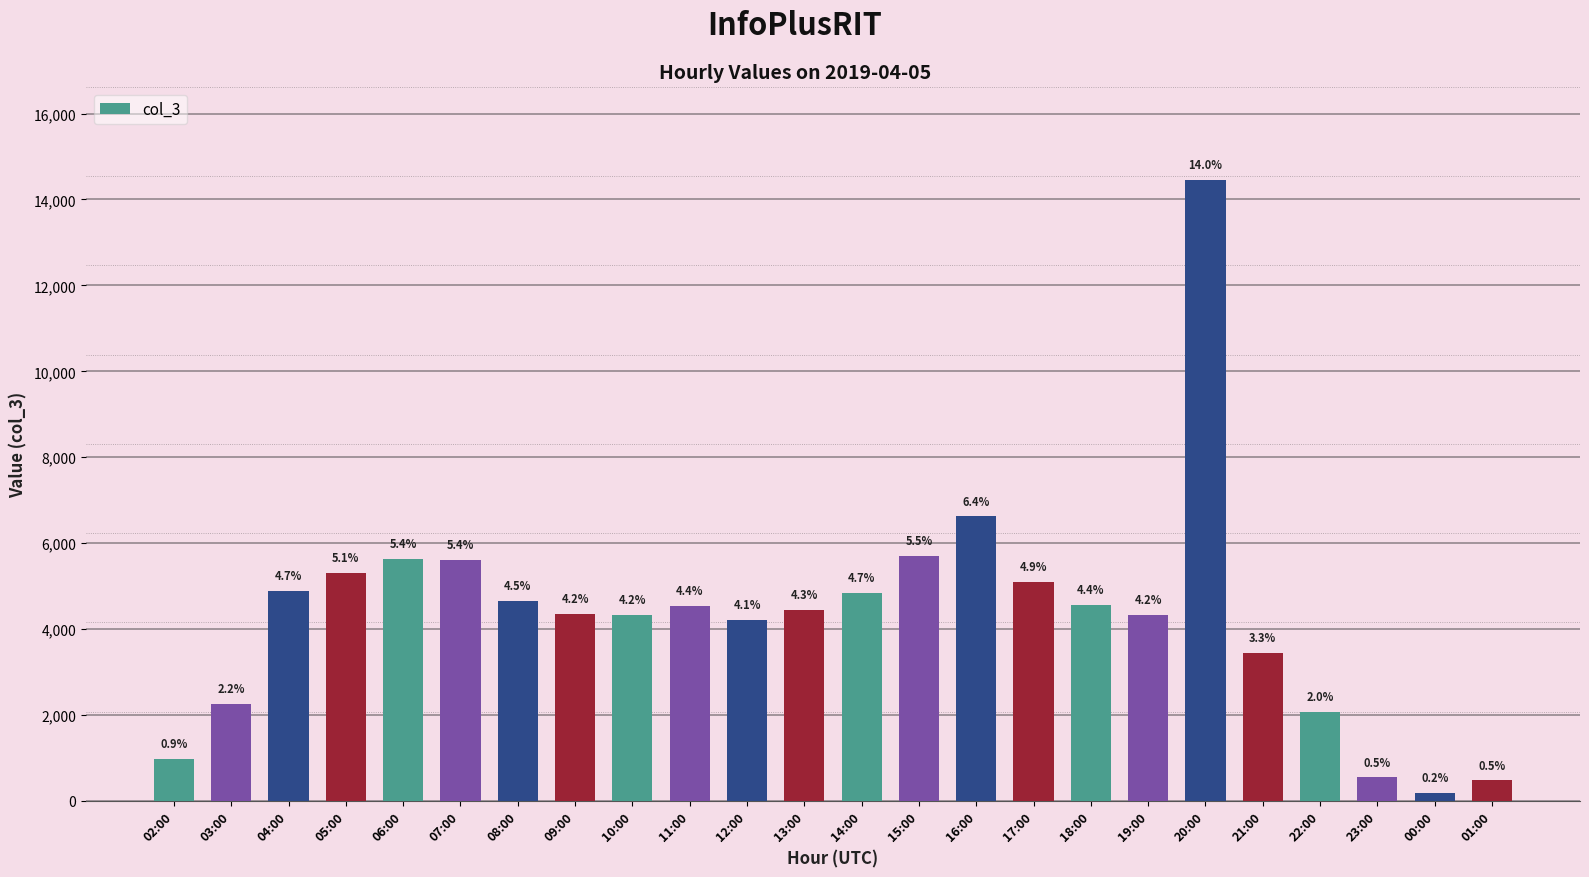

What is the sum of all values?

103501